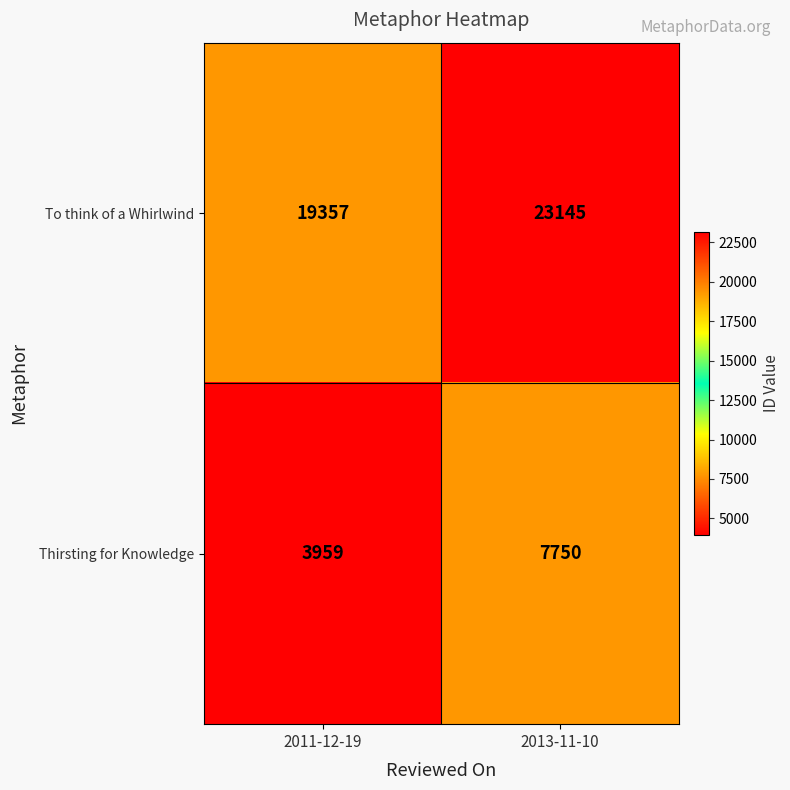

Which series has the largest total across all categories?

To think of a Whirlwind